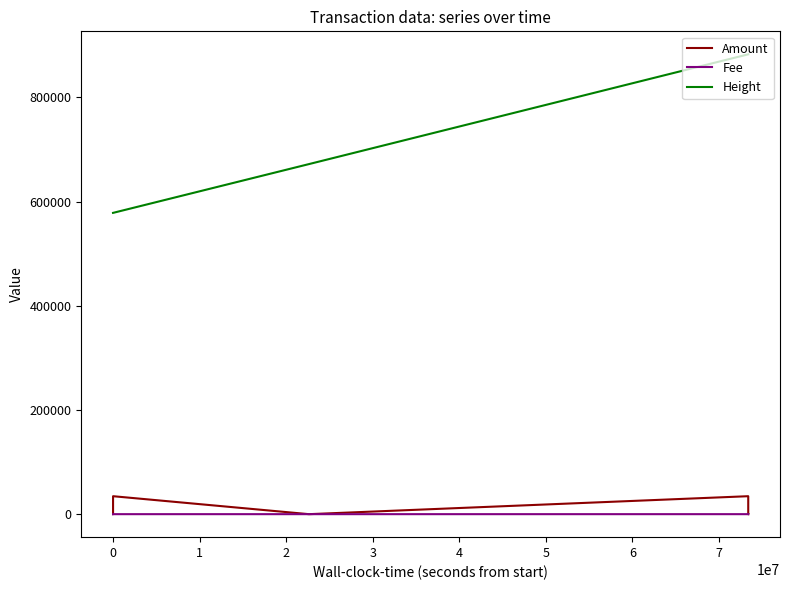

At which category is the sum across all series the highest?

4